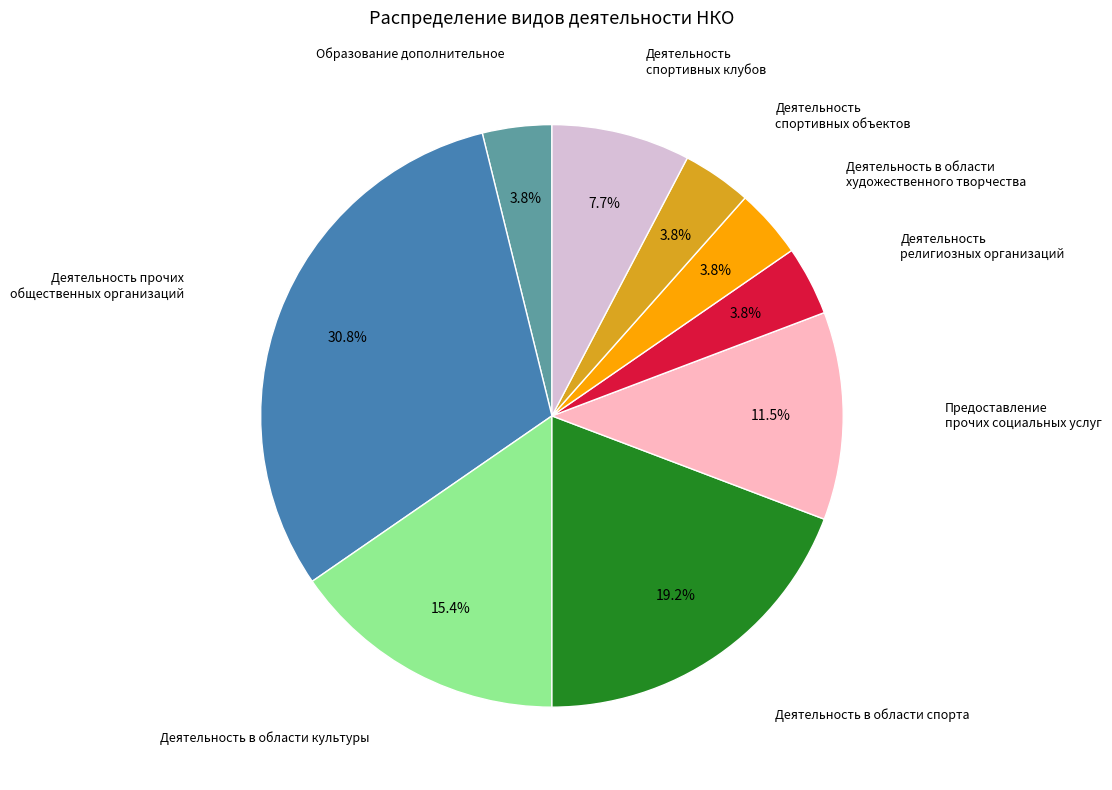

Does any single category account for the majority?

No